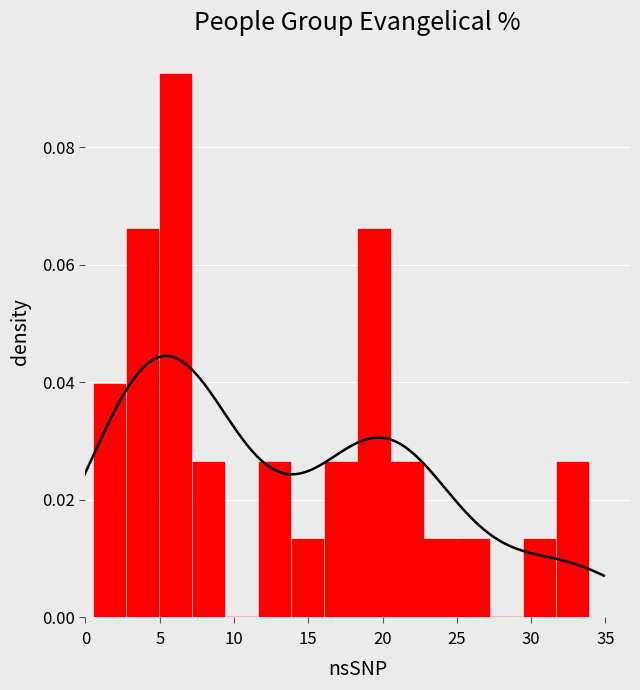

How many values are between 0 and 1?

15